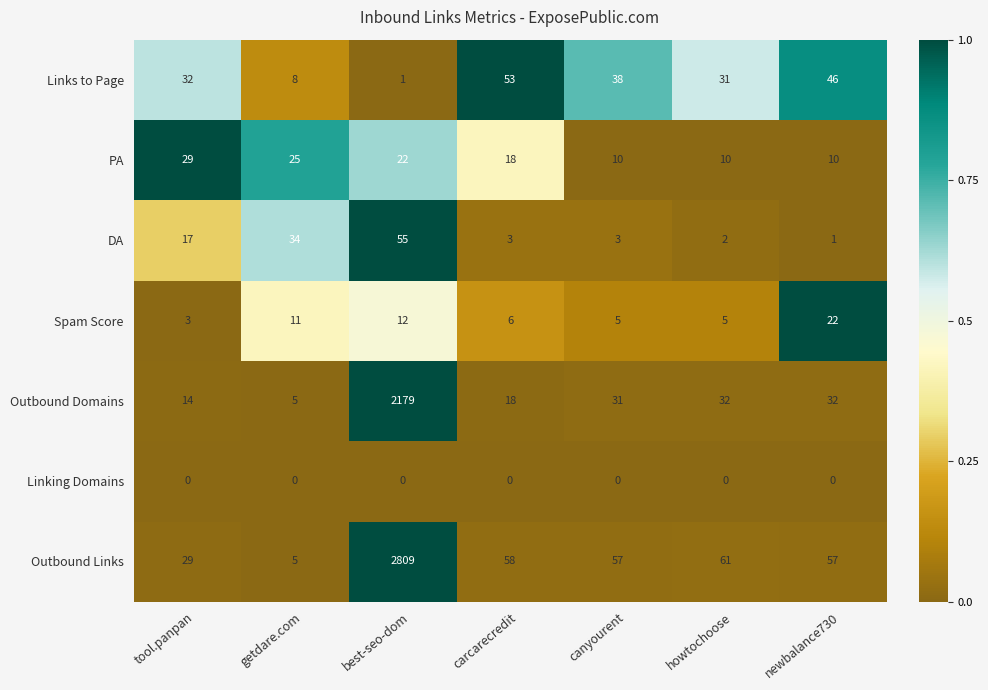

The value of Outbound Domains at newbalance730 is 47. True or false?

False